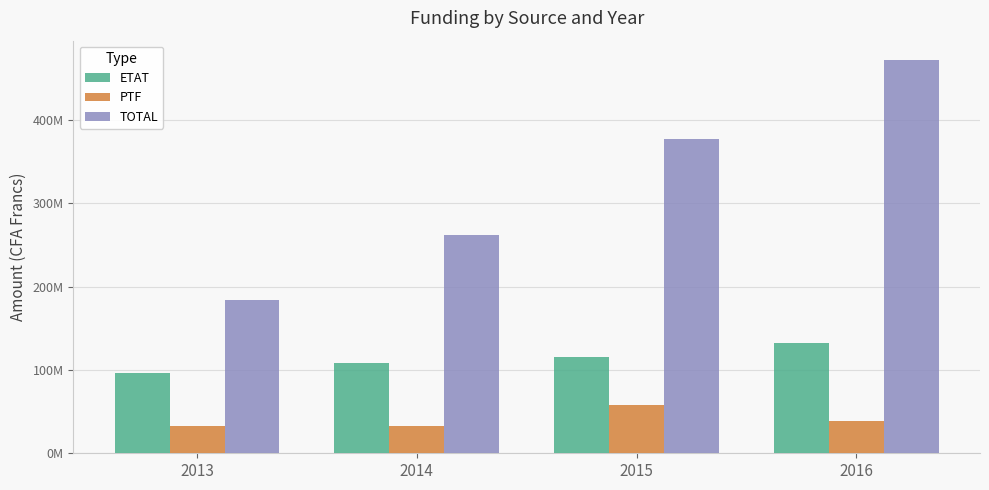

Rank the series by their average value, from lowest to highest.

PTF, ETAT, TOTAL